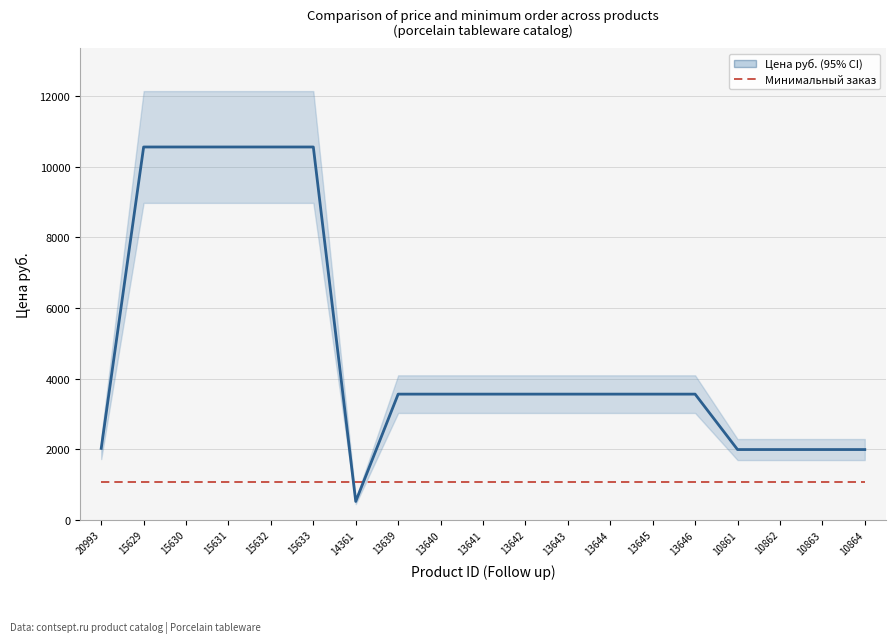

Read the Минимальный заказ value at 15632.

1056.5